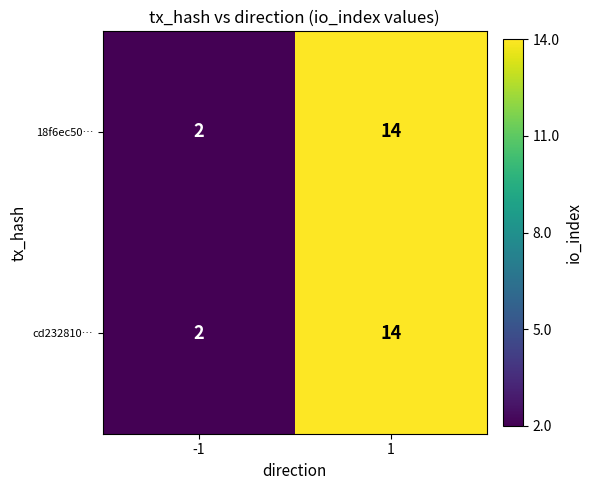

Count the number of data series in this chart.

2